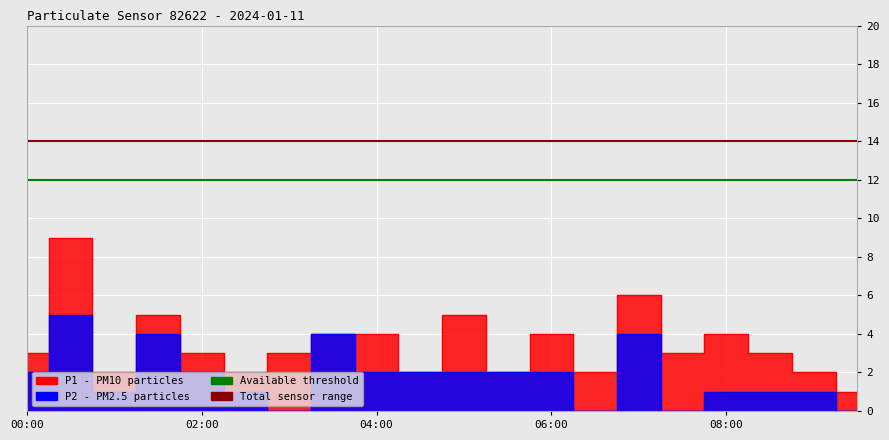

What is the maximum value for Available threshold?

12